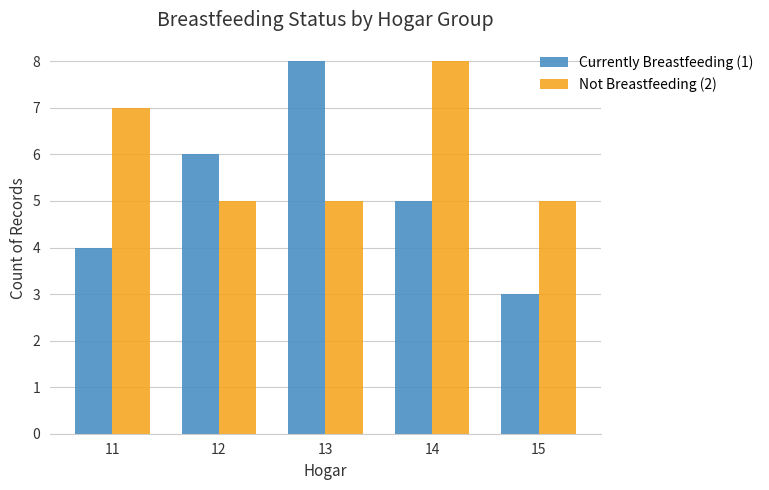

Reading left to right, list all the values displayed in this chart.

Currently Breastfeeding (1): 11=4	12=6	13=8	14=5	15=3
Not Breastfeeding (2): 11=7	12=5	13=5	14=8	15=5